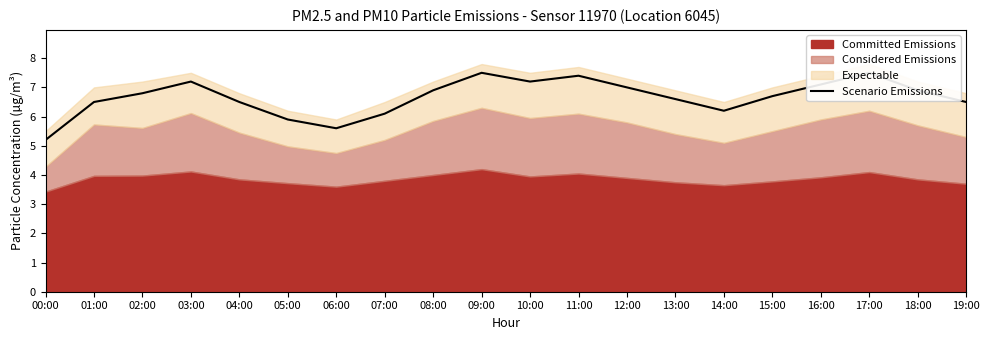

Where is the first local minimum?

06:00